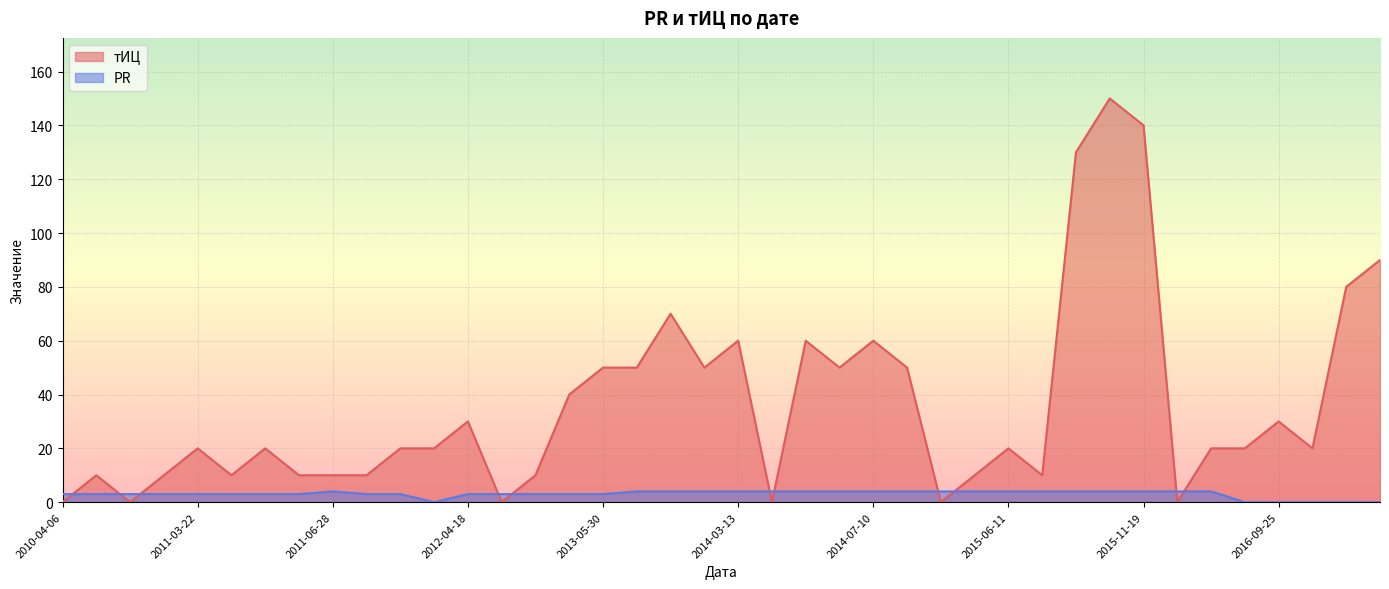

At which category is the sum across all series the highest?

2015-10-08